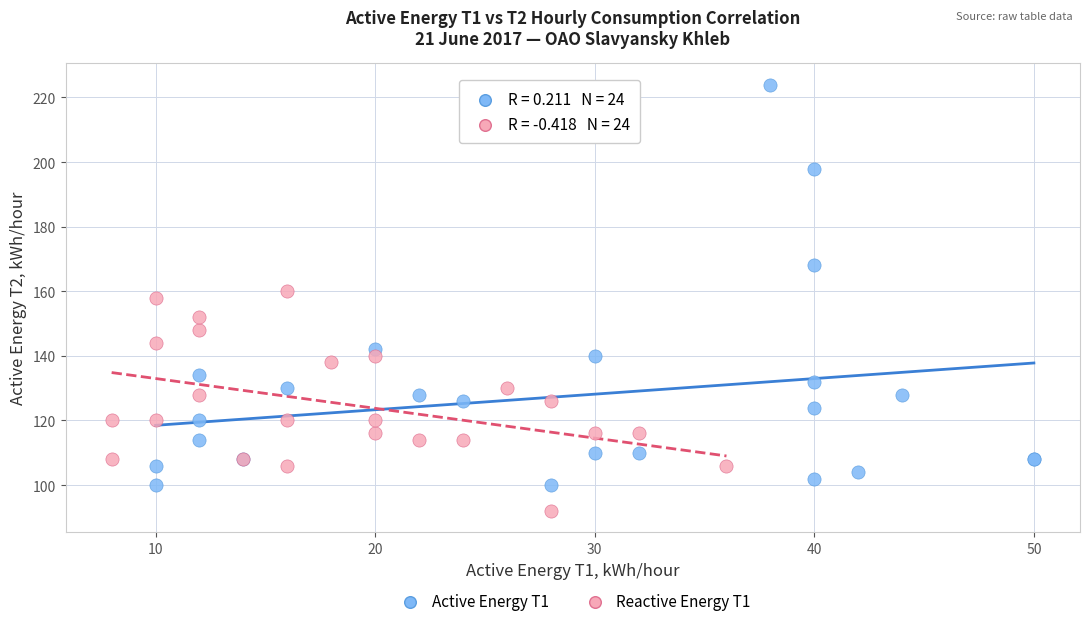

Which series reaches the minimum Y coordinate?

Reactive Energy T1